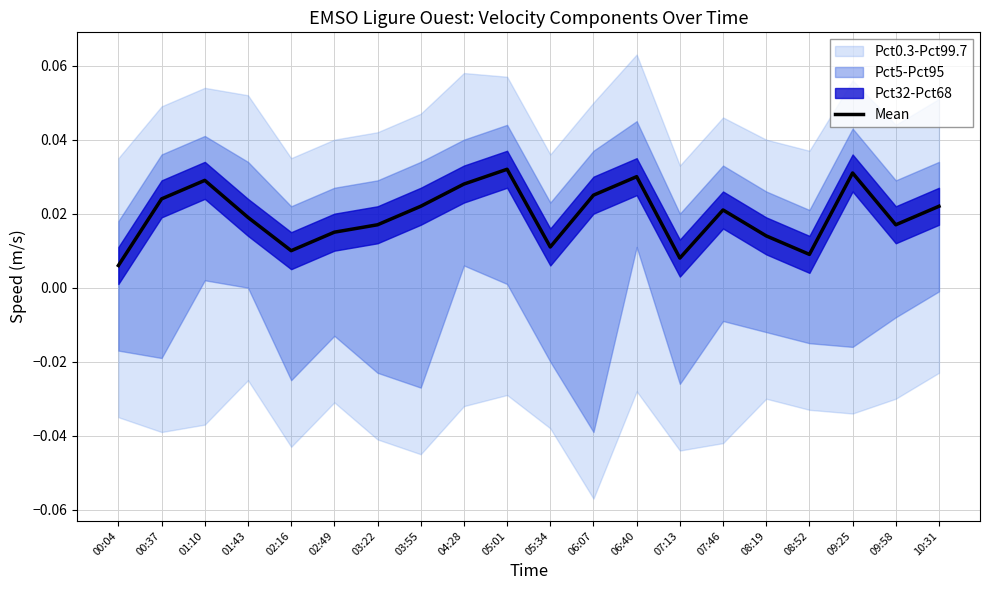

True or false: the data has more than 2 interior local peaks.

True